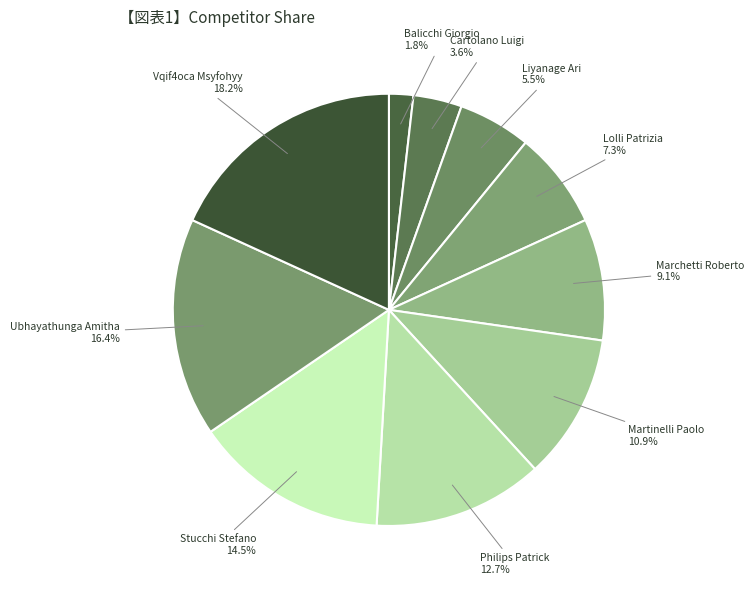

The Marchetti Roberto slice represents 9% of the pie. True or false?

True